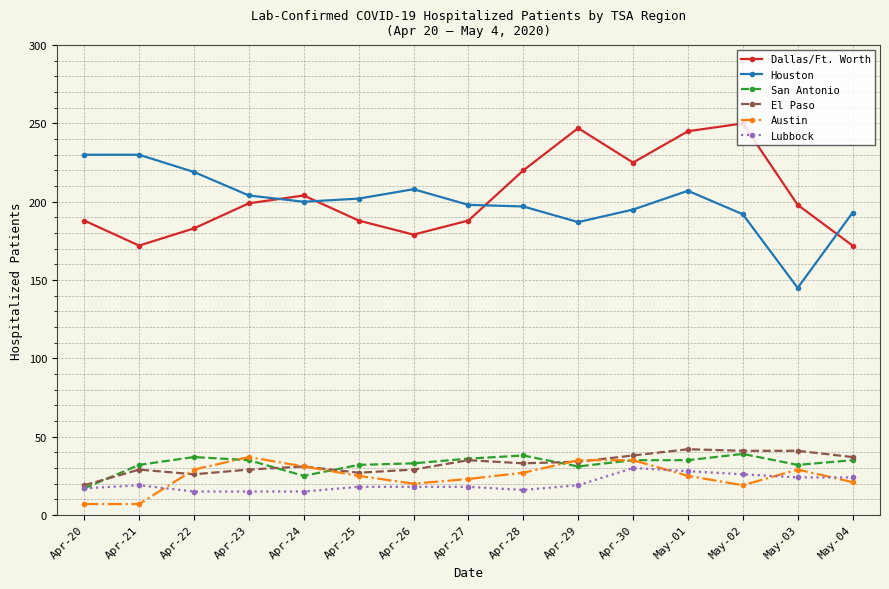

True or false: Austin has a value of 36 at May-04.

False